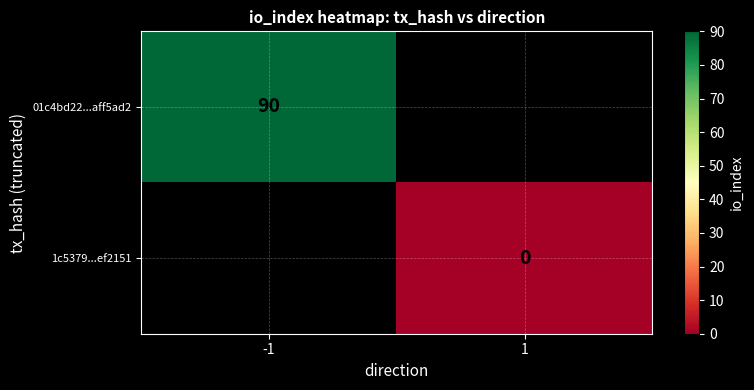

Which has a higher value, 1 or -1?

-1